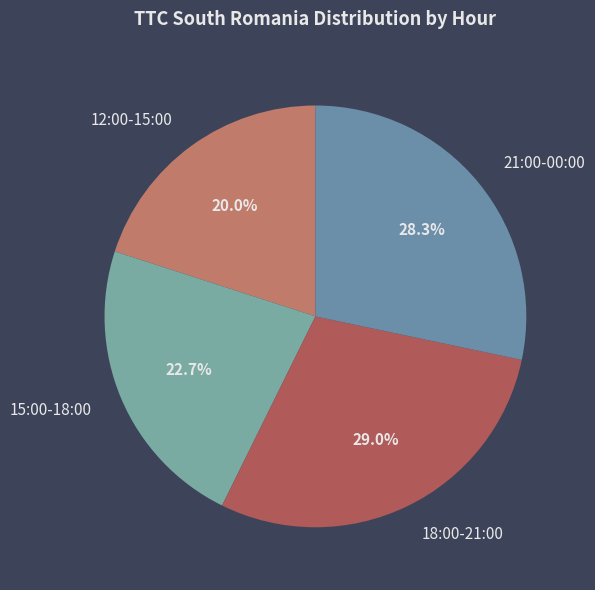

How many slices are in this pie chart?

4